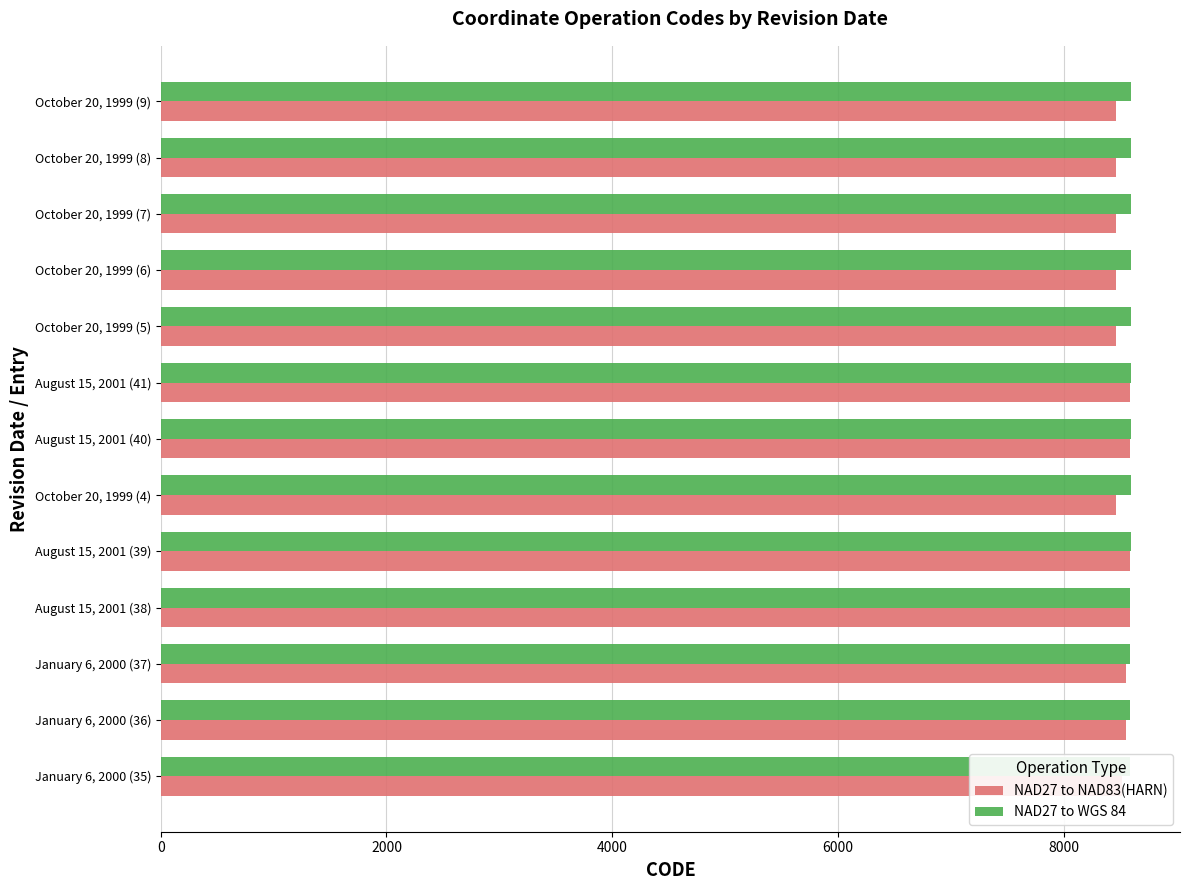

Does the chart contain any negative values?

No